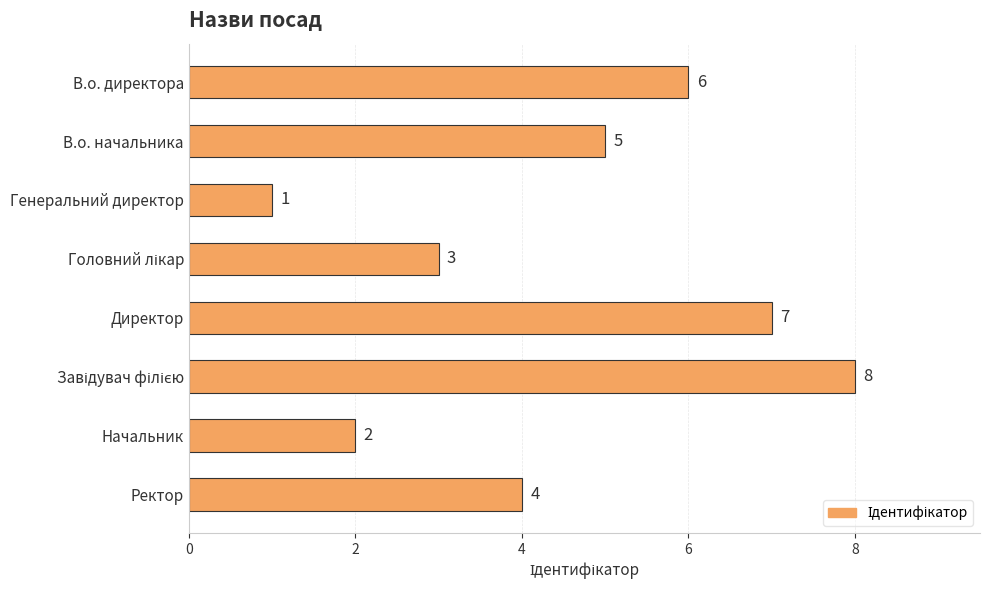

Reading top to bottom, list all the values displayed in this chart.

6	5	1	3	7	8	2	4